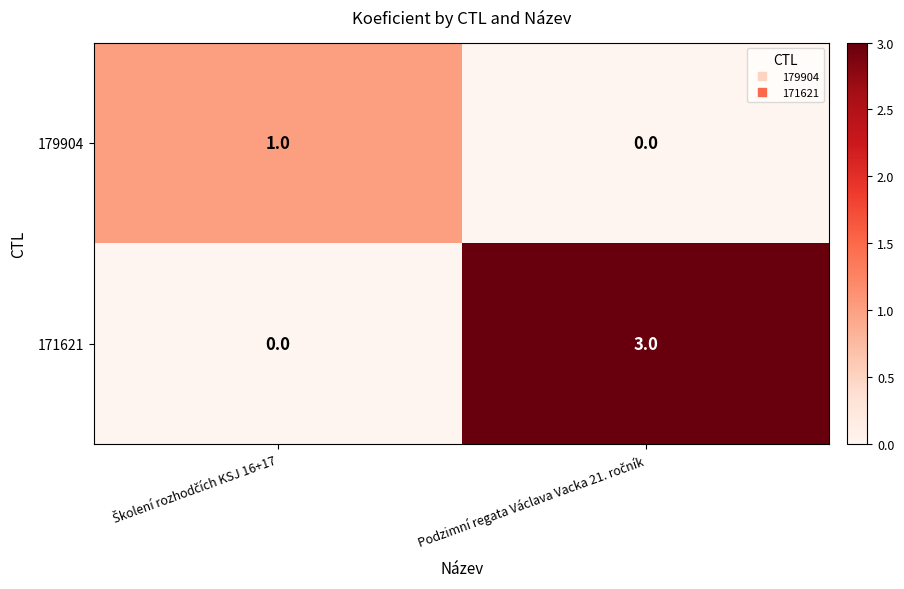

Which series has the largest total across all categories?

171621